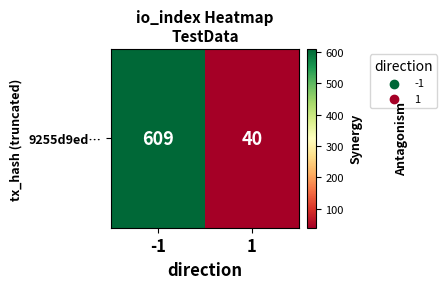

What is the average value?

324